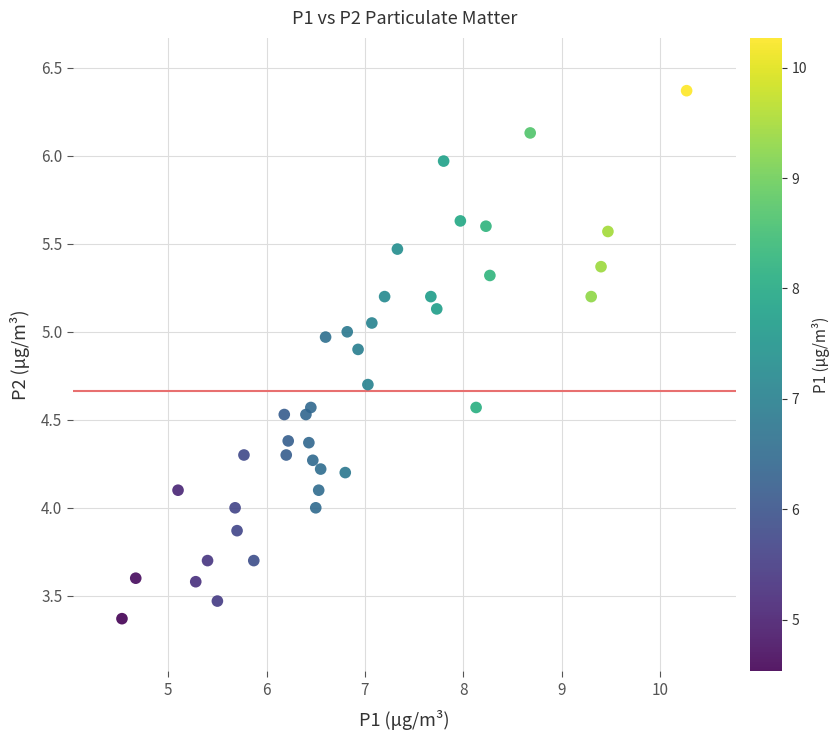

What is the range of X values (max minus min)?

5.7